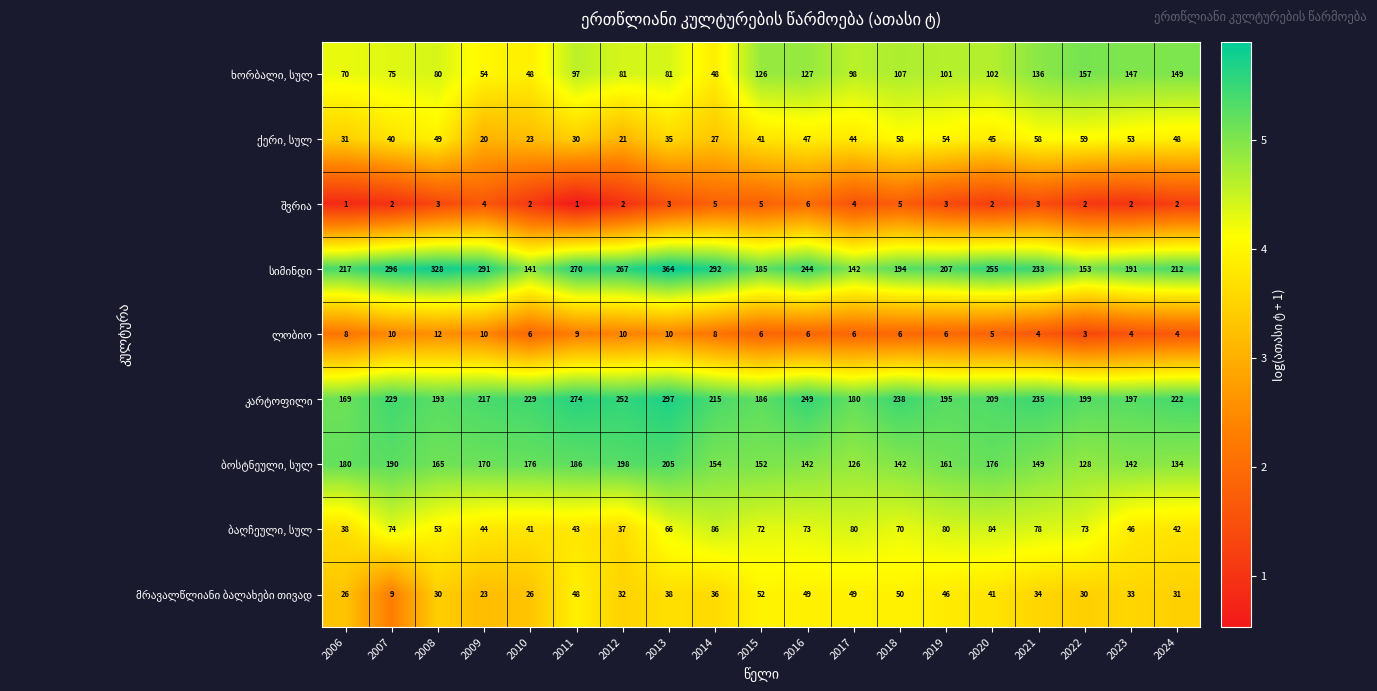

What is the spread (max minus min) of values at 2008?

325